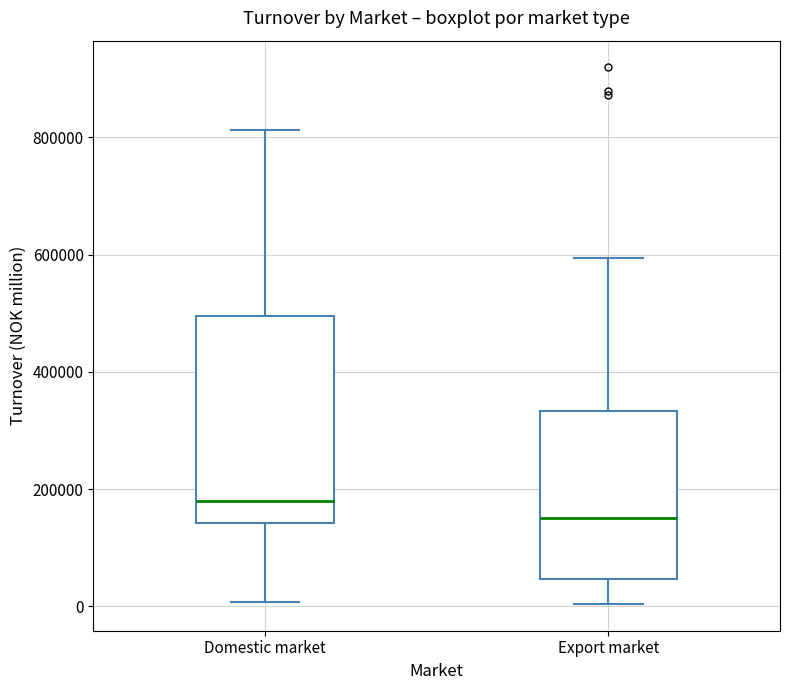

Reading left to right, transcribe this box plot: for each box, give where its median line is, the range the box spans, and where its two whiskers end, as read against the y-axis. The values are not printed on the chart, so give them approximately, as read against the axis.

Domestic market: median 180000, box 140000 to 500000, whiskers 0 to 820000
Export market: median 160000, box 40000 to 340000, whiskers 0 to 600000